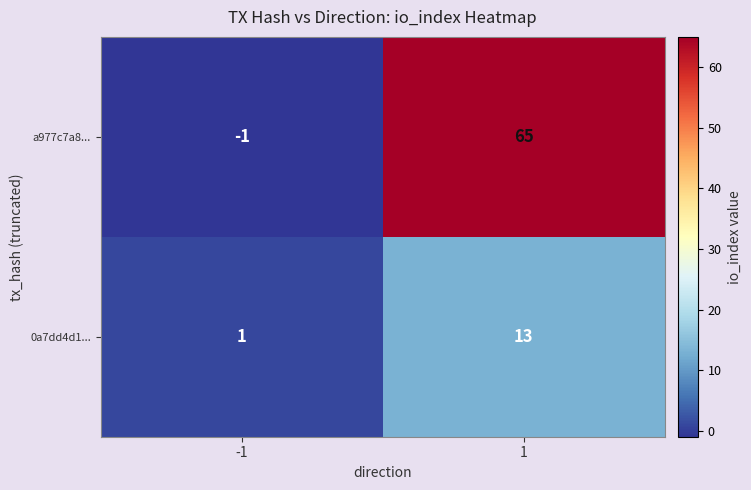

What is the average value of the a977c7a8... series?

32